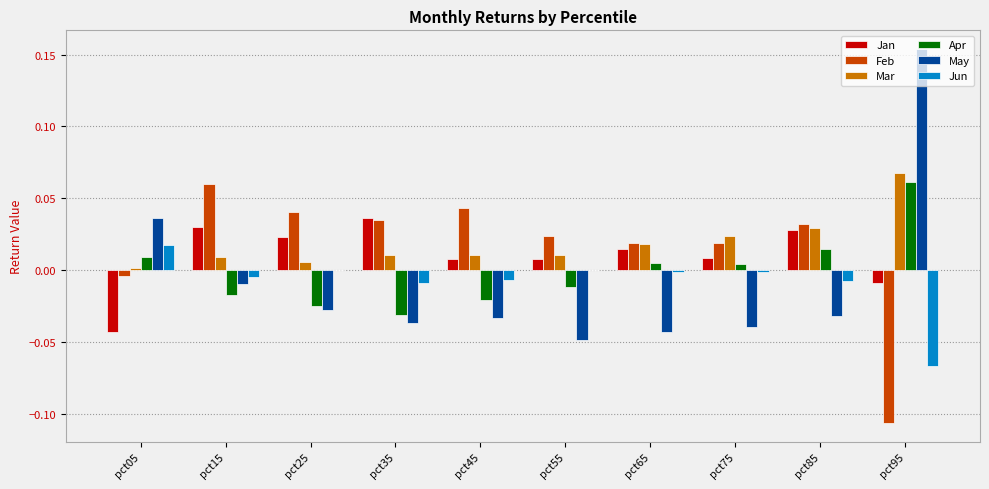

Is the value of Jan at pct05 greater than the value of Jun at pct65?

No